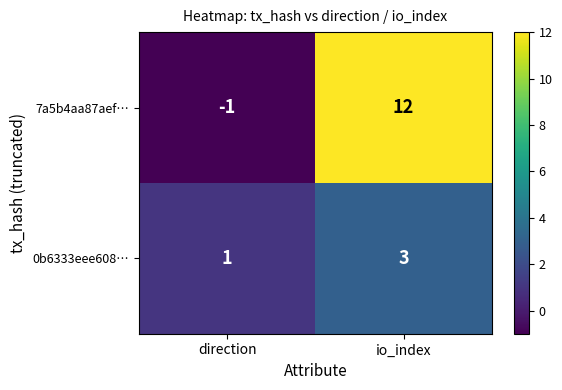

How many categories are shown in the chart?

2